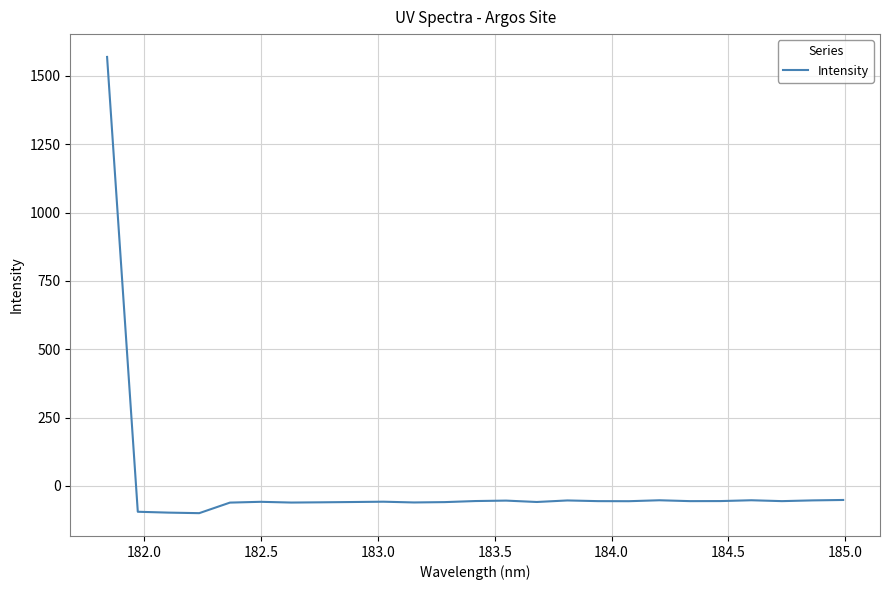

What is the smallest value displayed?

-99.5